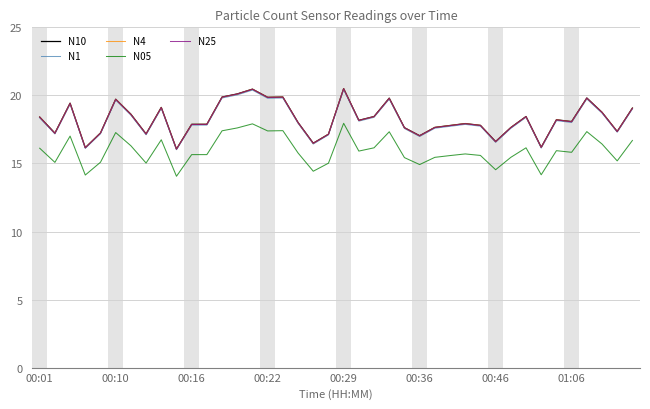

Count the number of data series in this chart.

5